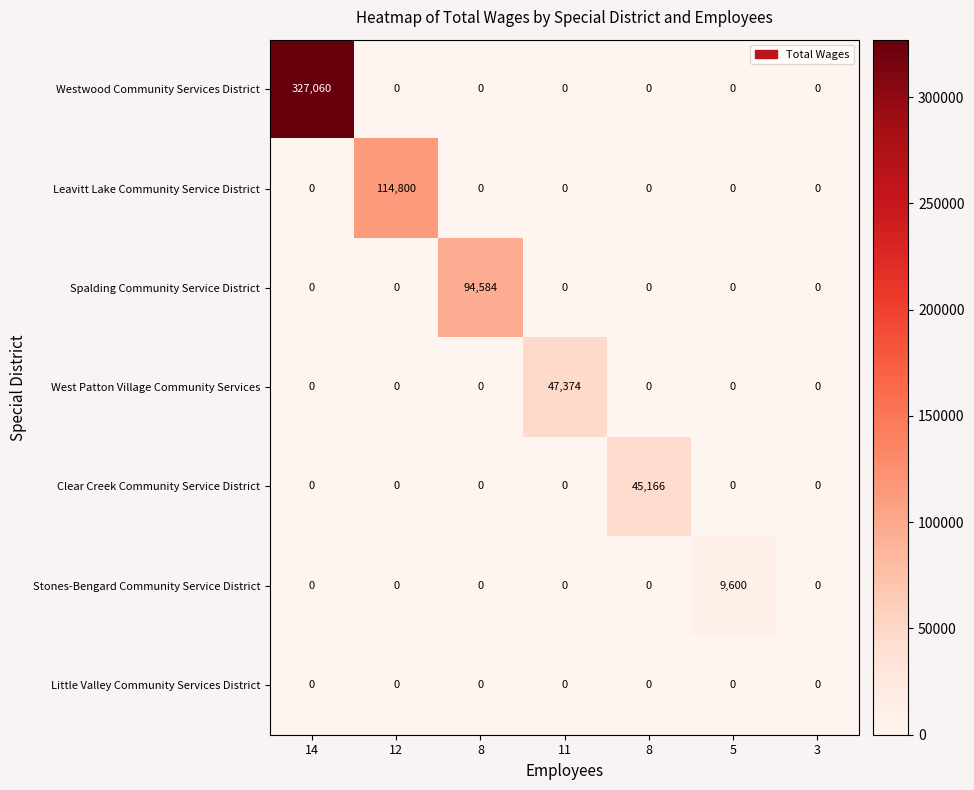

Which category has the lowest value across all series?

12